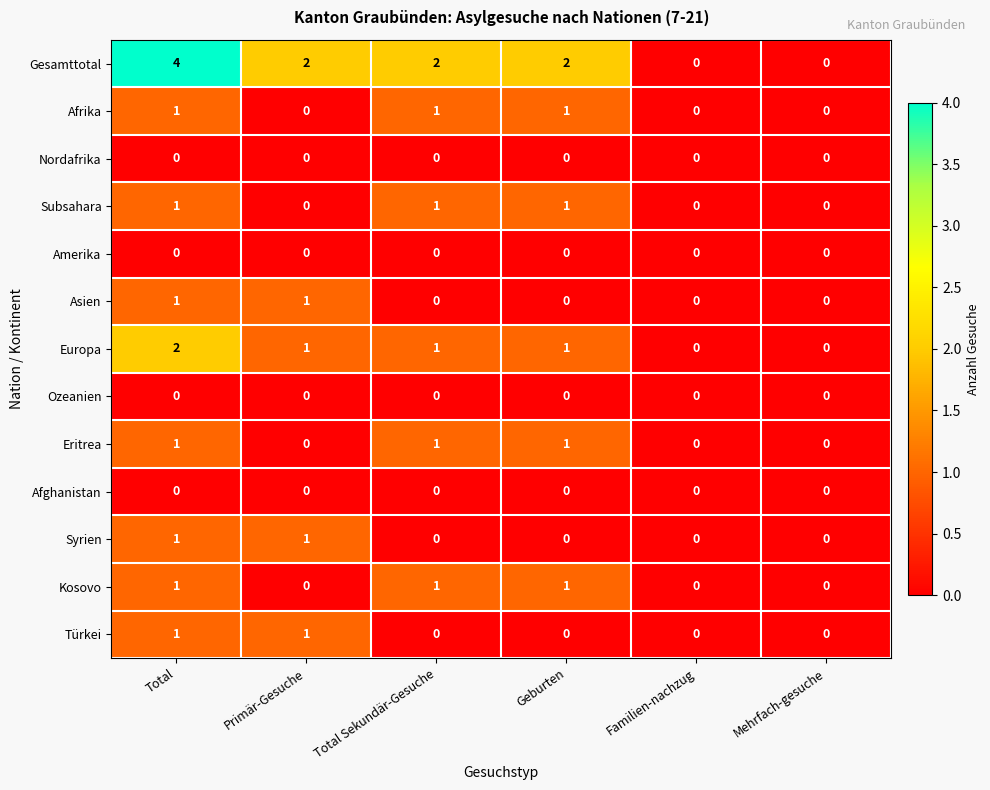

Between Total and Familien-nachzug, which series saw the biggest shift?

Gesamttotal